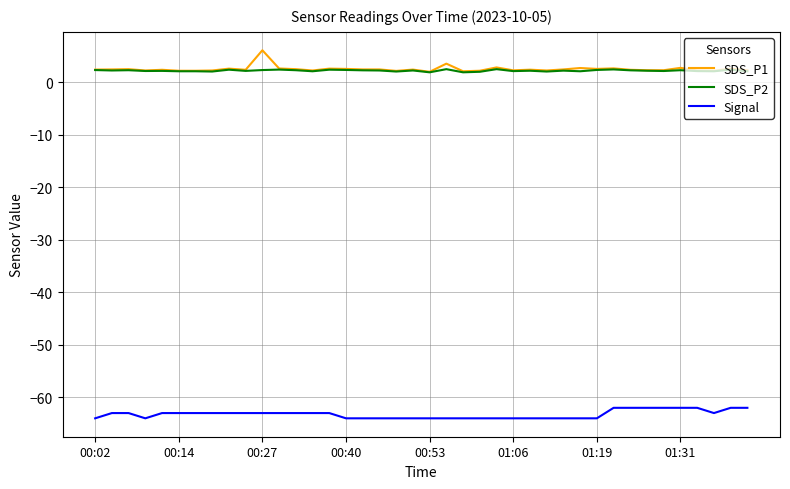

What is the smallest value displayed?

-64.0